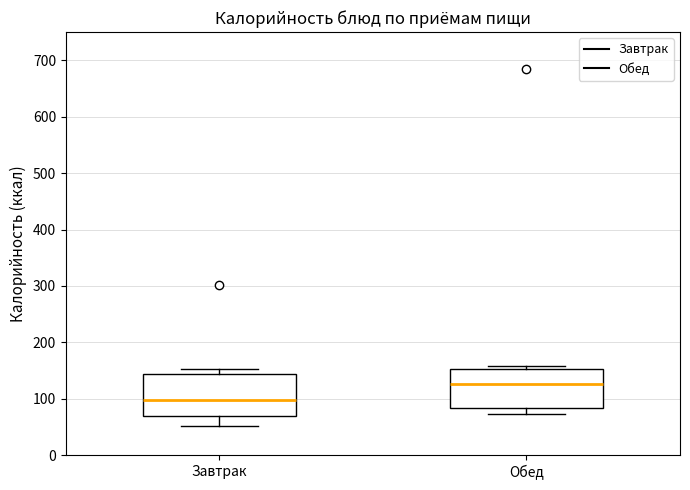

Reading left to right, transcribe this box plot: for each box, give where its median line is, the range the box spans, and where its two whiskers end, as read against the y-axis. The values are not printed on the chart, so give them approximately, as read against the axis.

Завтрак: median 100, box 70 to 140, whiskers 50 to 150
Обед: median 130, box 80 to 150, whiskers 70 to 160